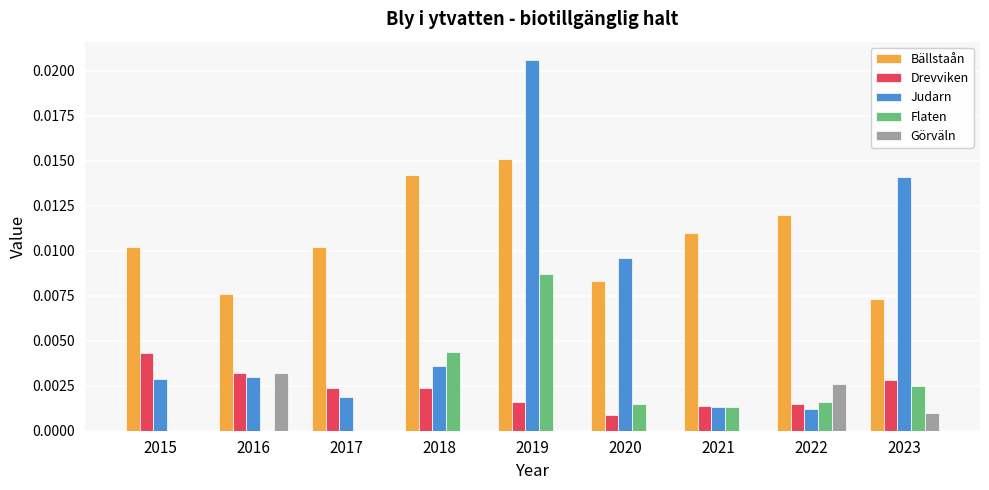

Which category has the highest value in the Drevviken series?

2015